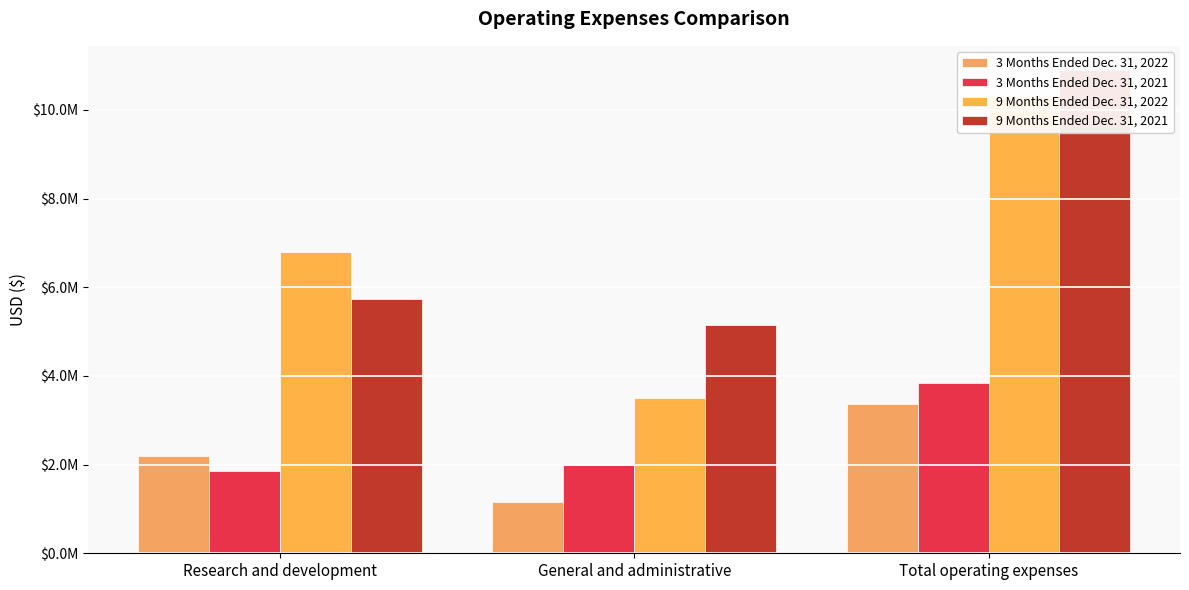

How many values in the 3 Months Ended Dec. 31, 2021 series exceed 1981665?

1